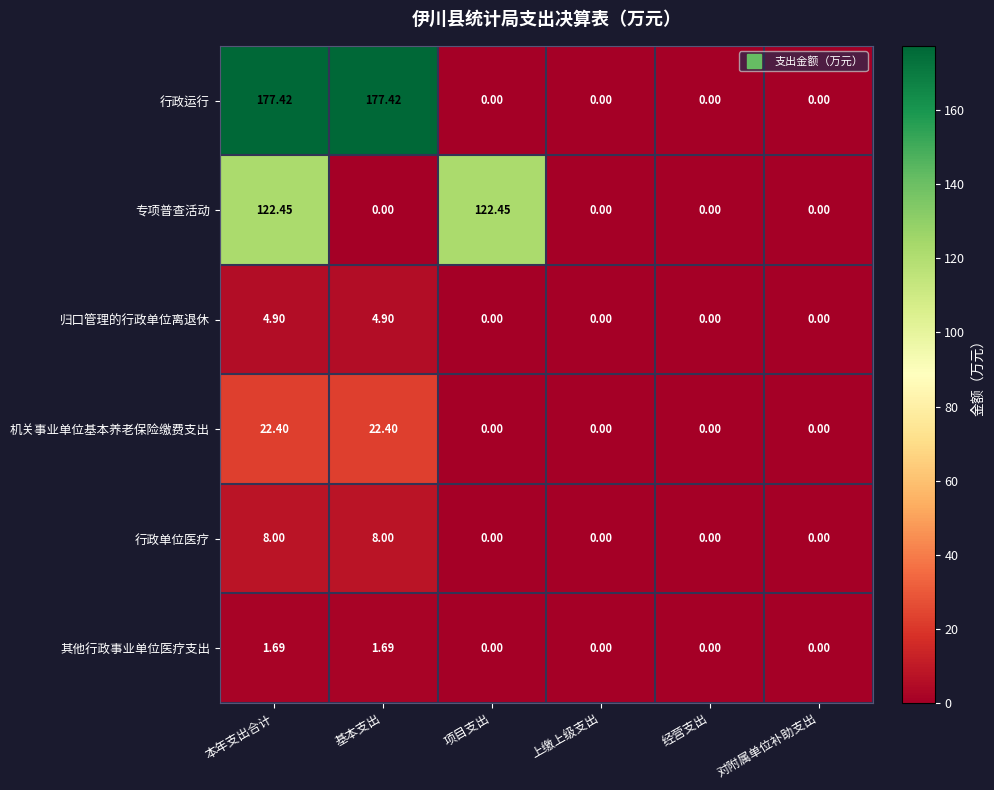

How many data points does each series have?

6